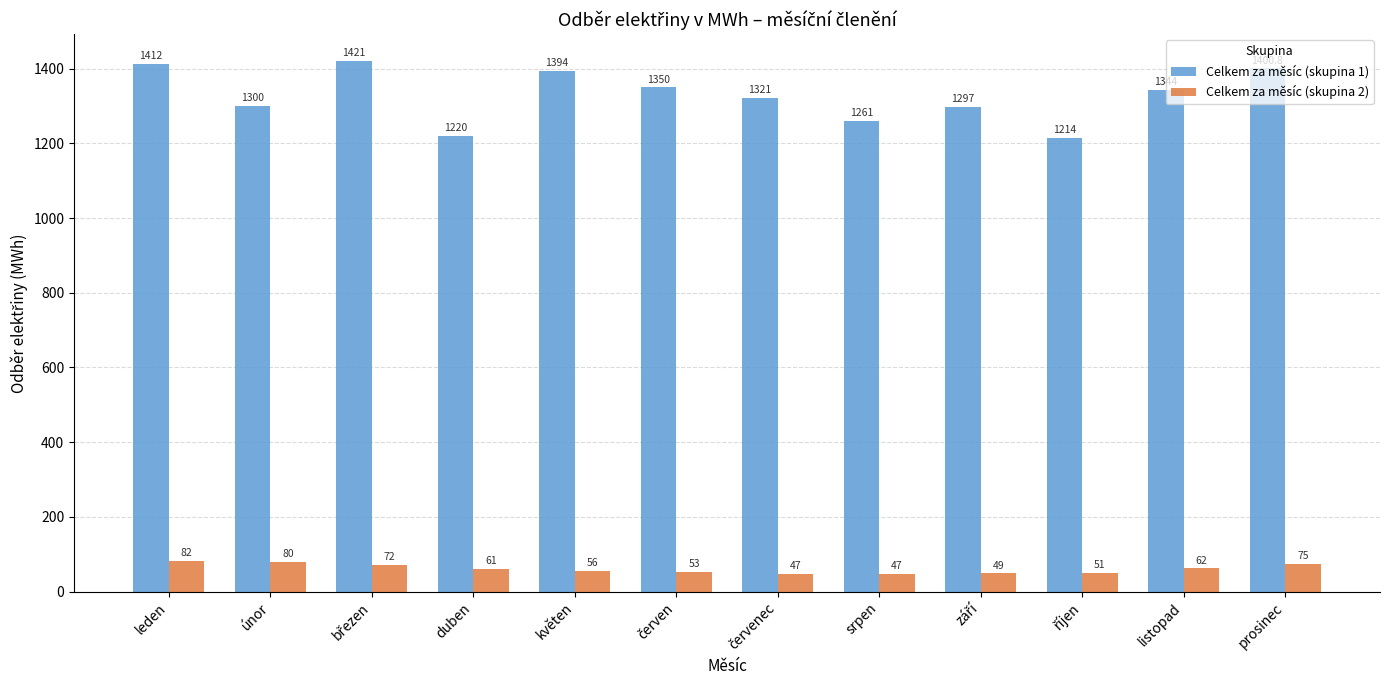

What is the minimum value for Celkem za měsíc (skupina 2)?

47.0